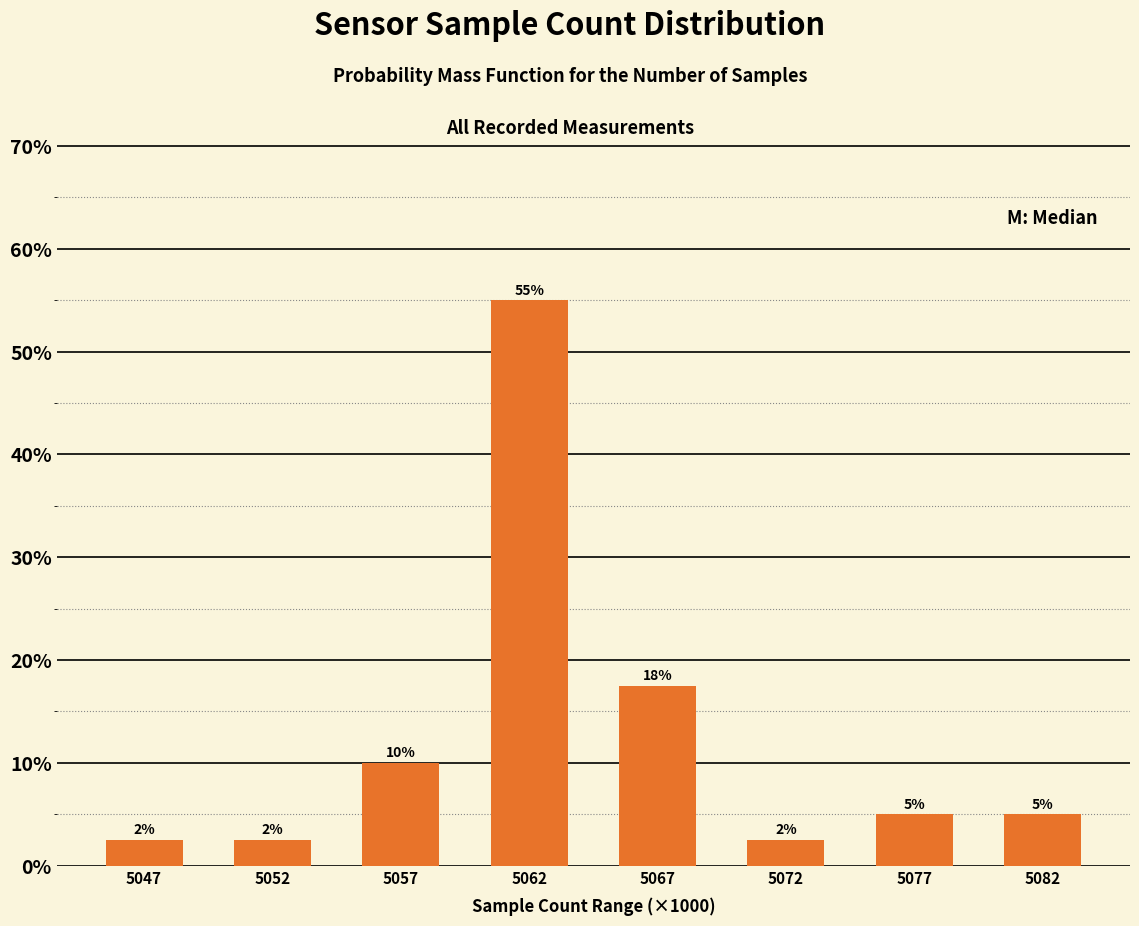

What is the approximate value at 5067?

17.5